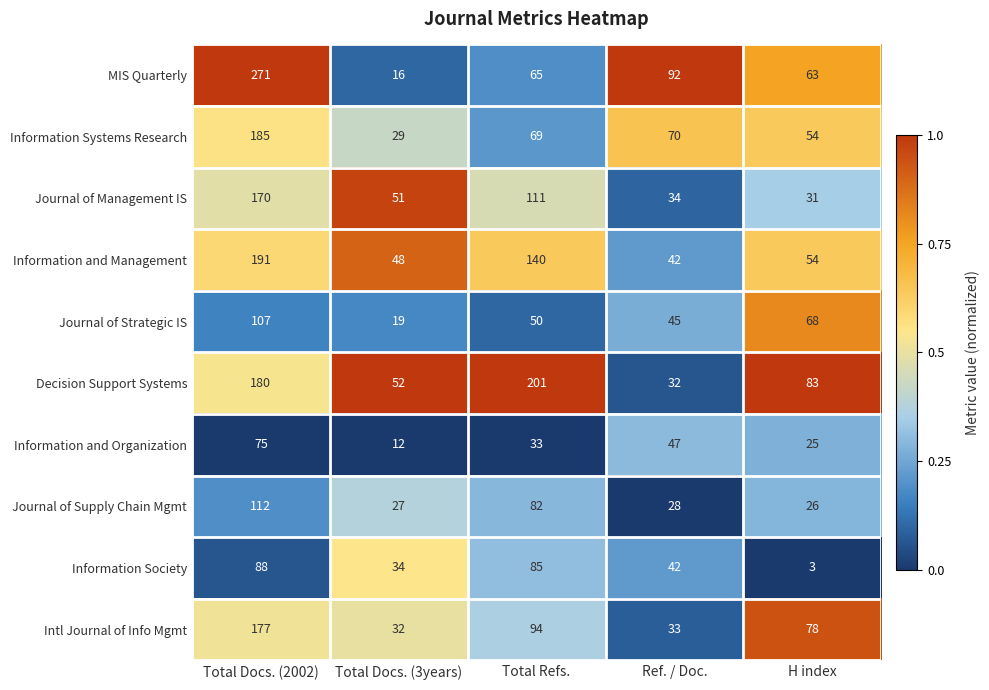

Rank the categories by Journal of Management IS value from lowest to highest.

H index, Ref. / Doc., Total Docs. (3years), Total Refs., Total Docs. (2002)